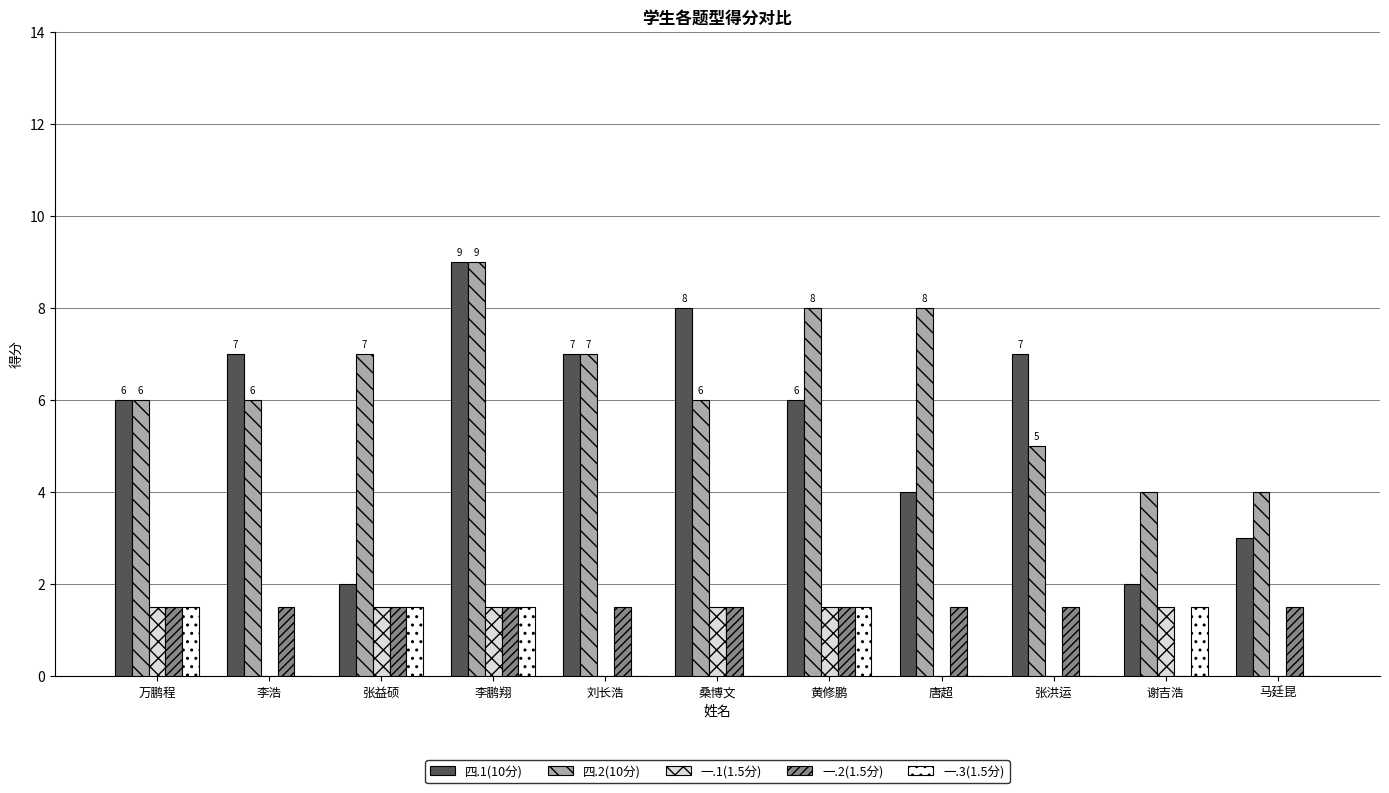

Is it true that 四.2(10分) equals 5.0 at 张洪运?

True